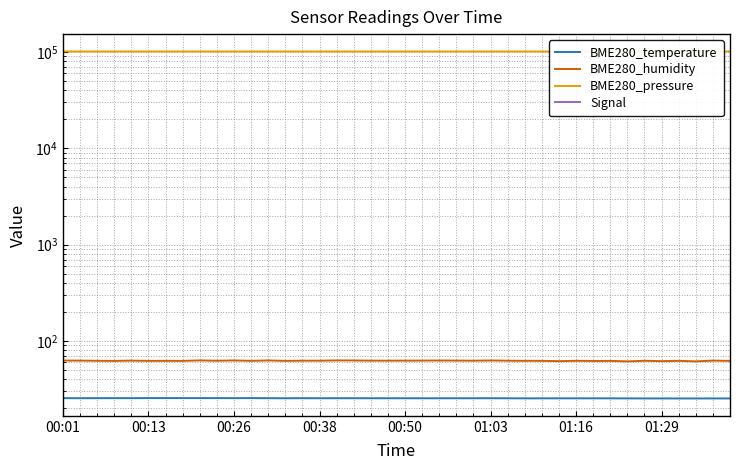

How many lines are shown in the chart?

4